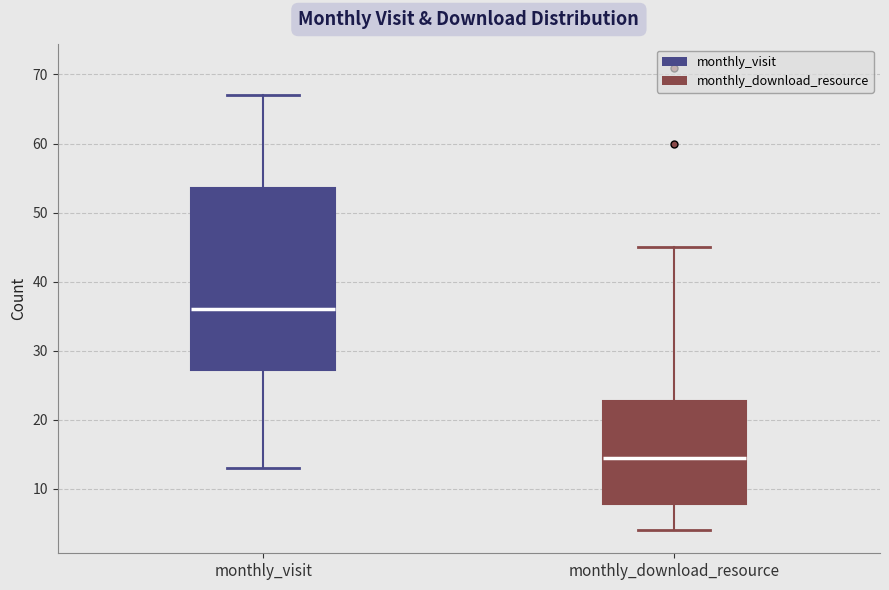

Reading left to right, read every box against the y-axis: the position of its median line, the range the box covers, and the ends of its whiskers. The values are not printed on the chart, so give them approximately, as read against the axis.

monthly_visit: median 36, box 27 to 54, whiskers 13 to 67
monthly_download_resource: median 15, box 8 to 23, whiskers 4 to 45